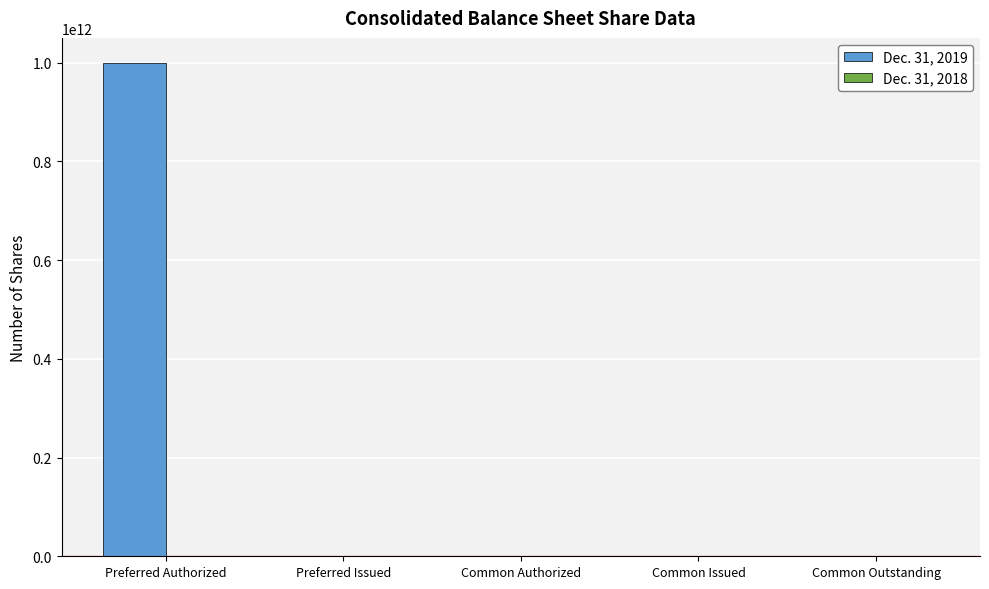

True or false: Dec. 31, 2019 has a value of 677159275093 at Preferred Issued.

False